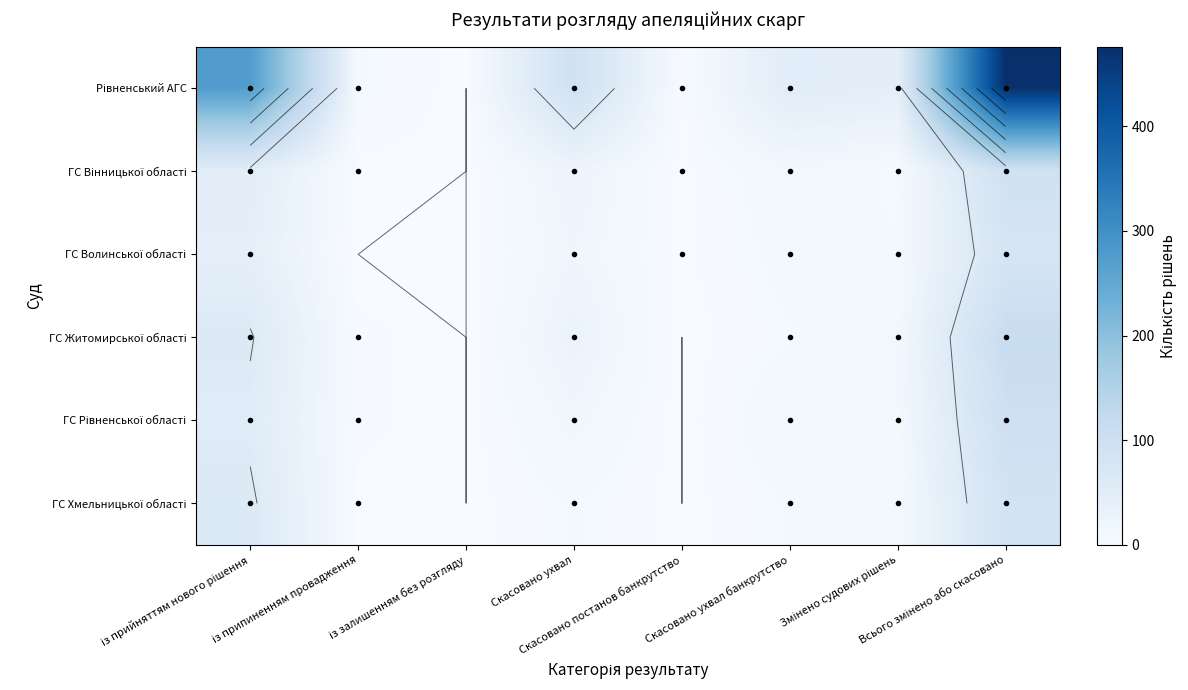

What is the sum of the Рівненський АГС values at із прийняттям нового рішення and Всього змінено або скасовано?

750